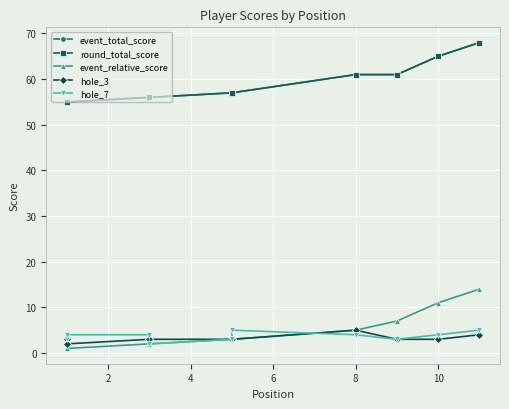

What is the minimum value for hole_3?

2